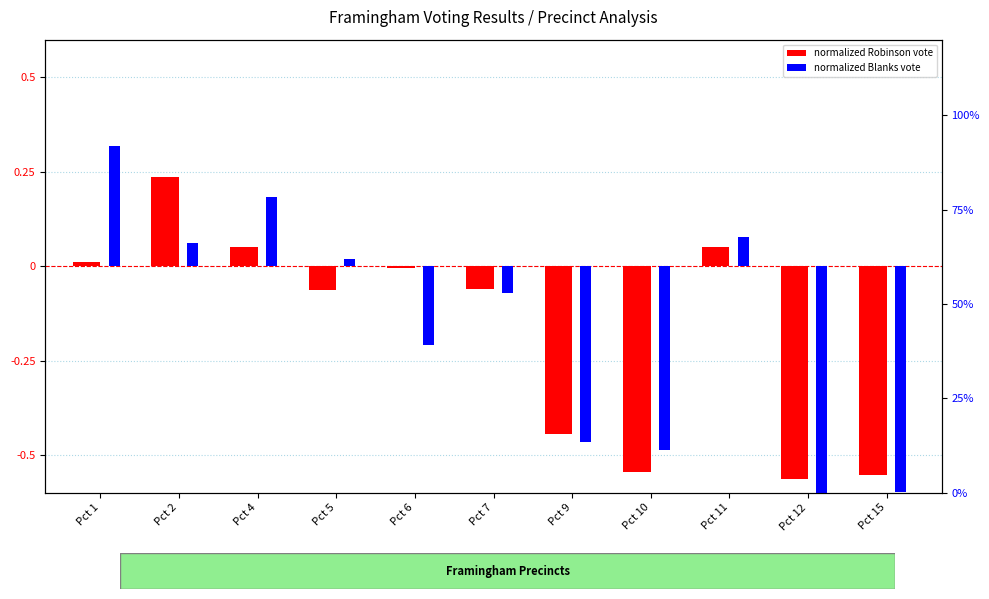

List the labels in order of Blanks (normalized) value, smallest first.

Pct 12, Pct 15, Pct 10, Pct 9, Pct 6, Pct 7, Pct 5, Pct 2, Pct 11, Pct 4, Pct 1